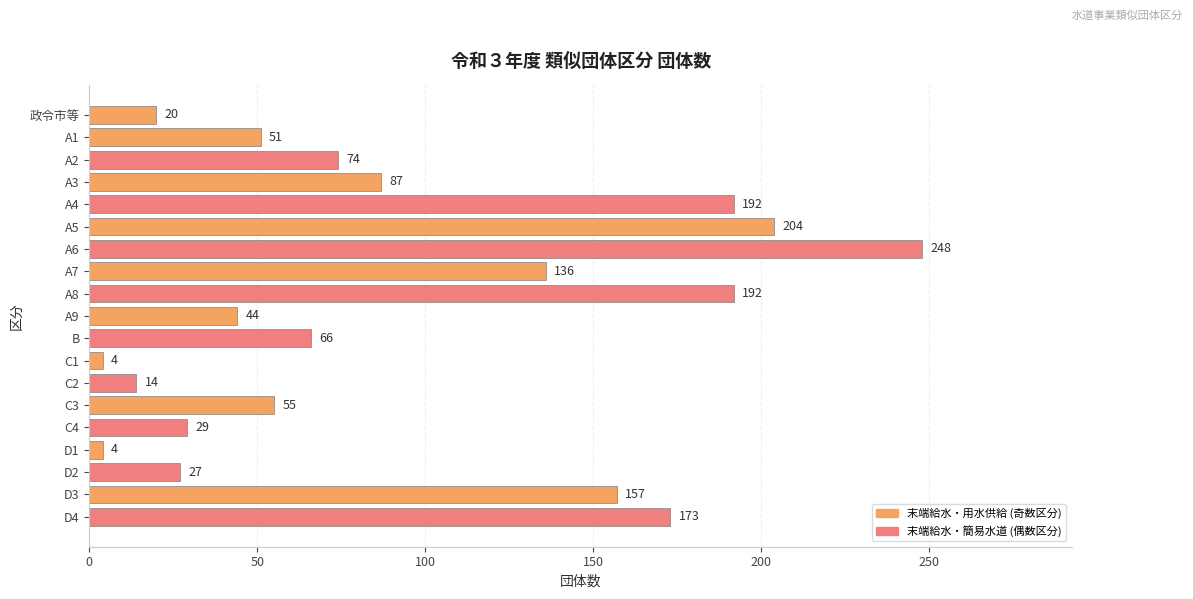

What is the ratio of the value at C4 to the value at D1?

7.2